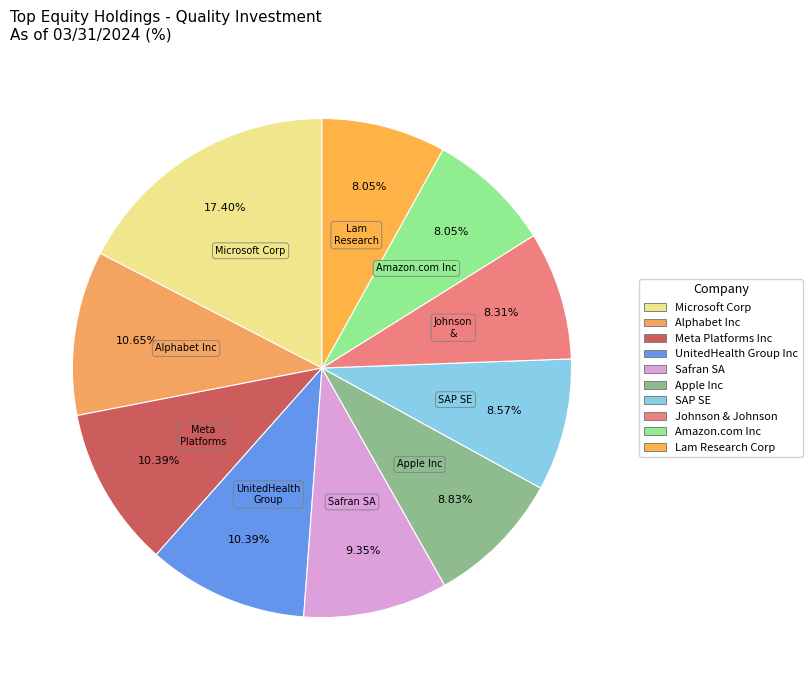

The Johnson & Johnson slice represents 8% of the pie. True or false?

True